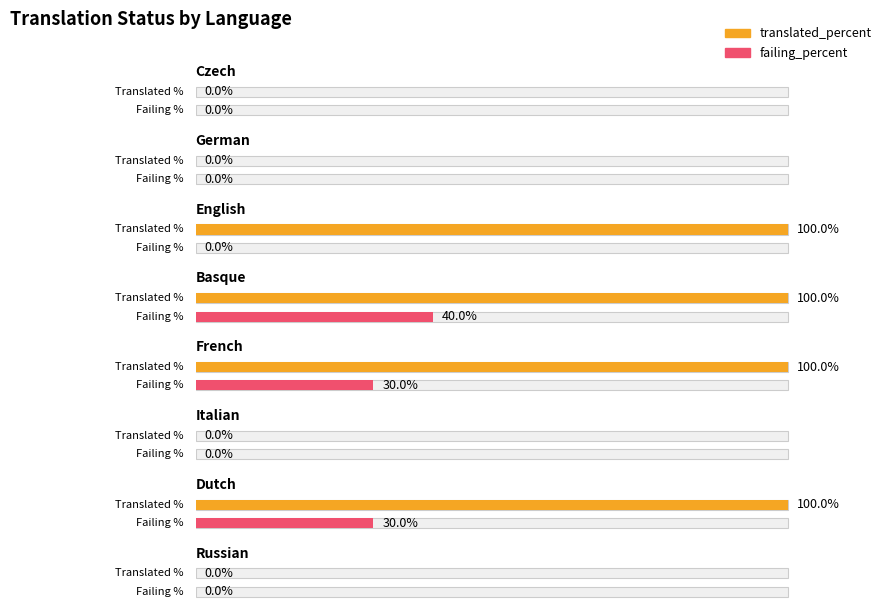

List the series in order of their overall mean, highest first.

translated_percent, failing_percent